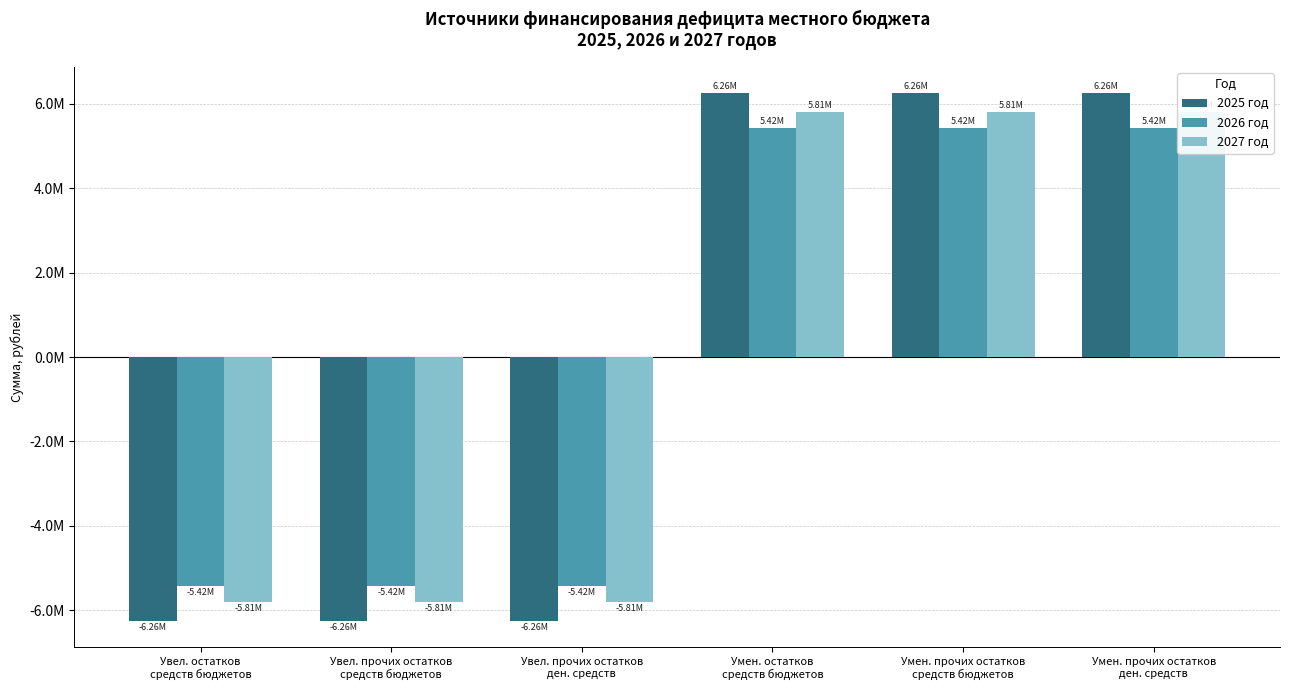

At which label does 2025 год reach its peak?

Умен. остатков
средств бюджетов